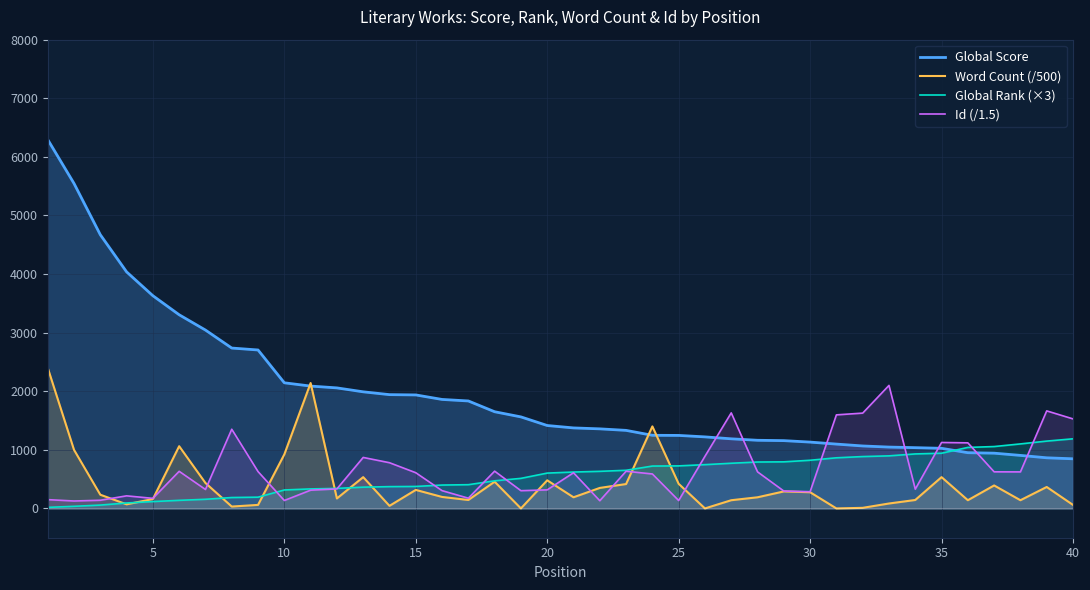

What is the greatest value displayed?

6295.0